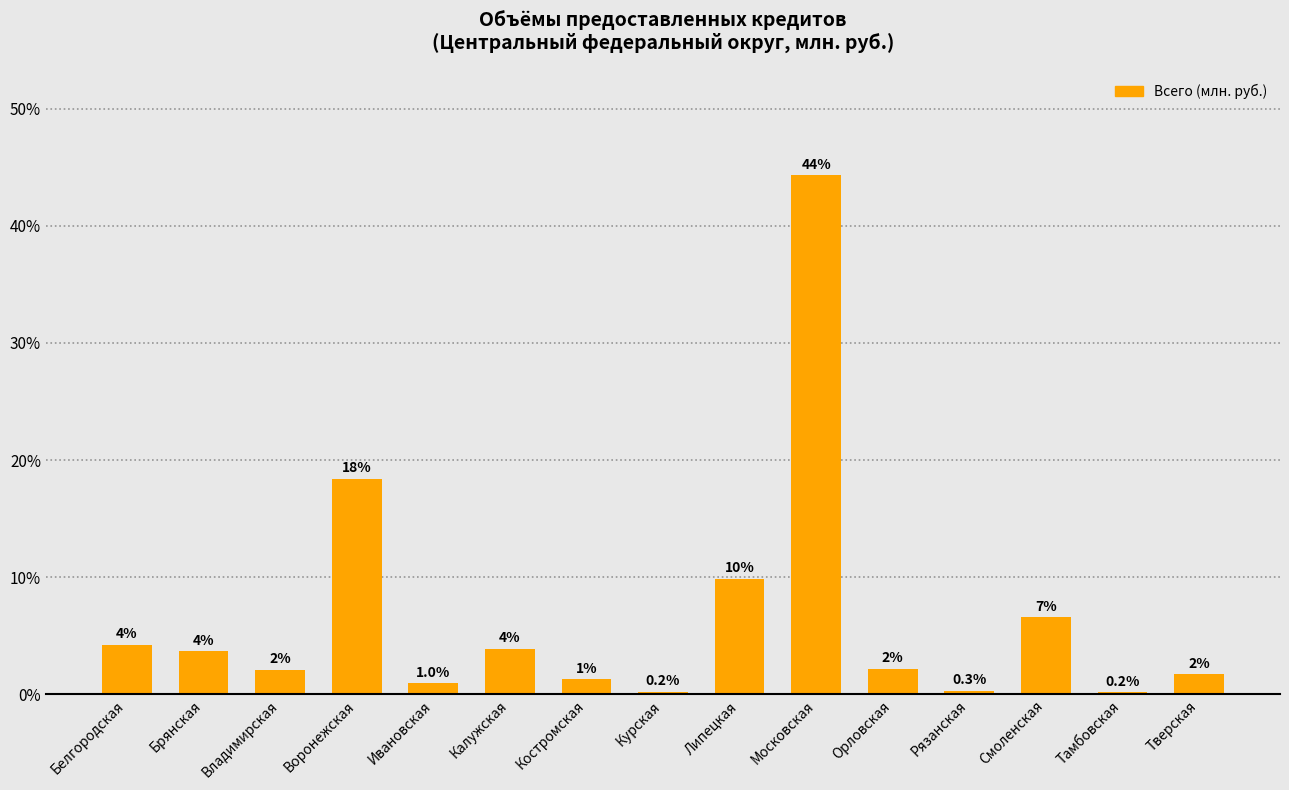

Where is the data nearest to the value 22?

Воронежская